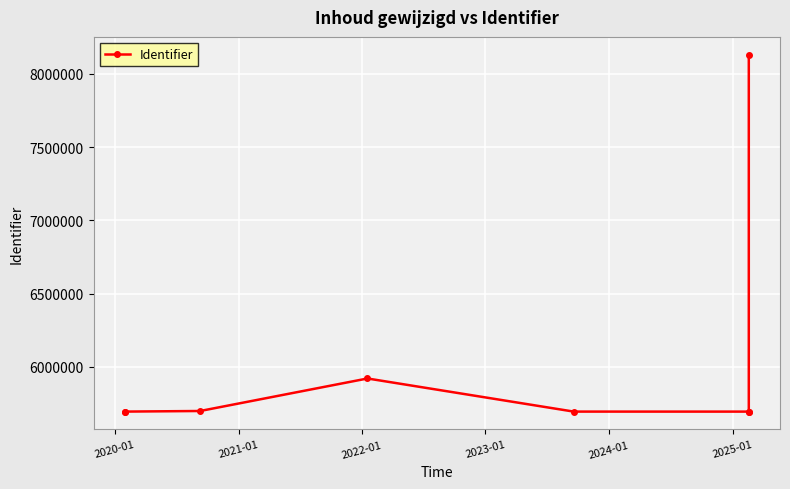

What value does the data have at 2020-01, to the nearest 100?

5694100